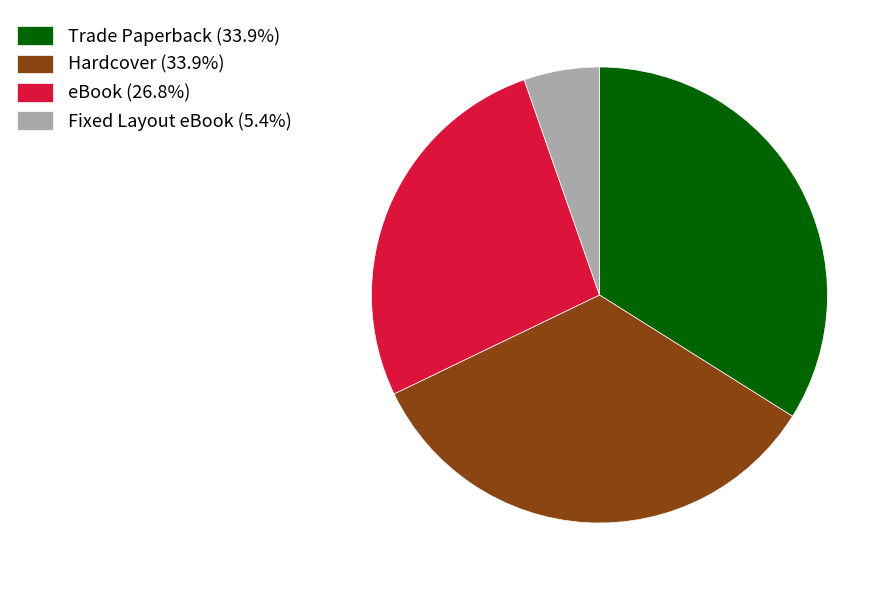

Is the sum of Hardcover (33.9%) and eBook (26.8%) greater than half?

Yes